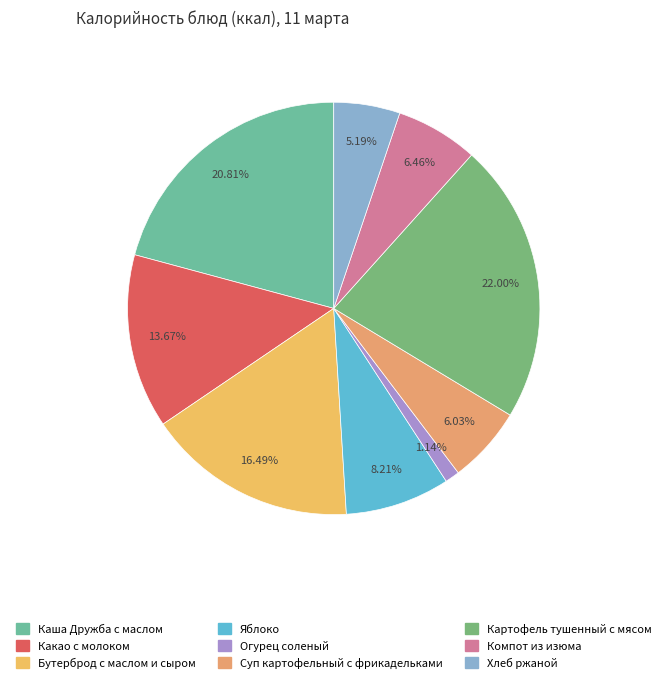

The Картофель тушенный с мясом slice represents 22% of the pie. True or false?

True